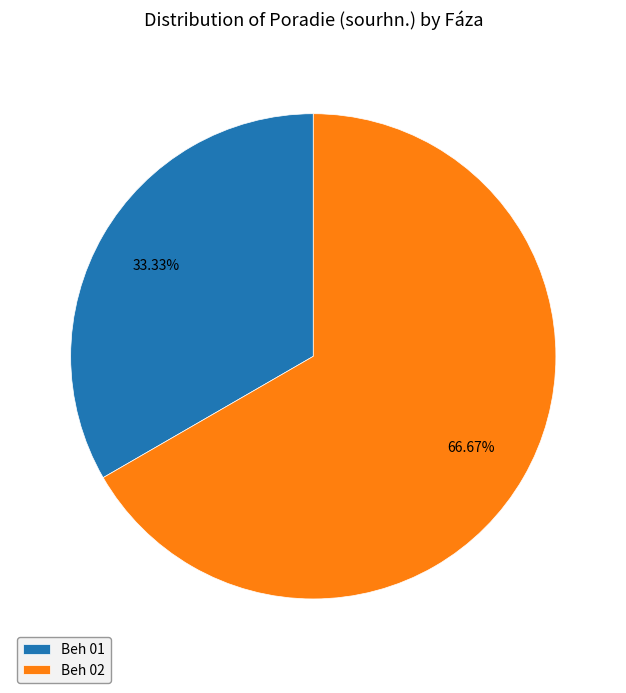

Count the number of slices in the pie.

2